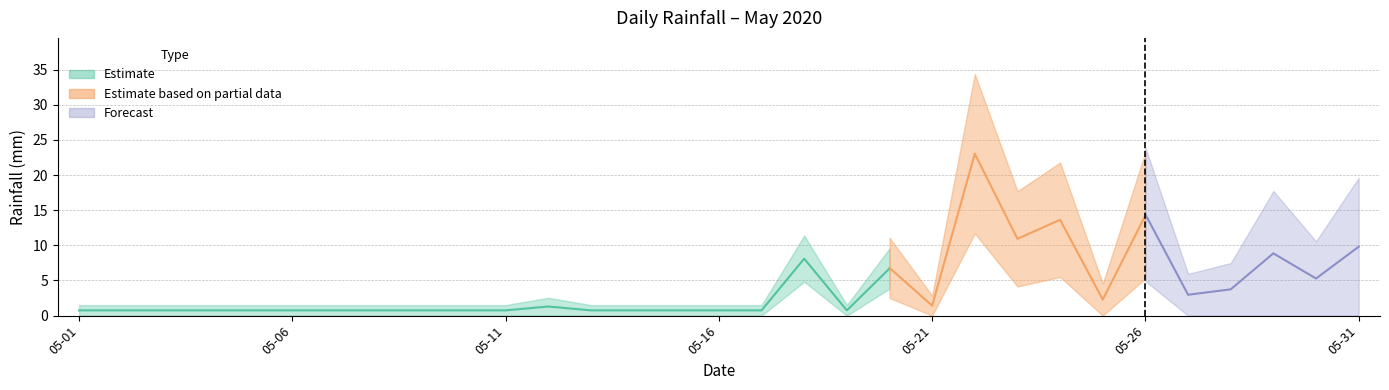

Does the chart display data point markers on the line(s)?

No